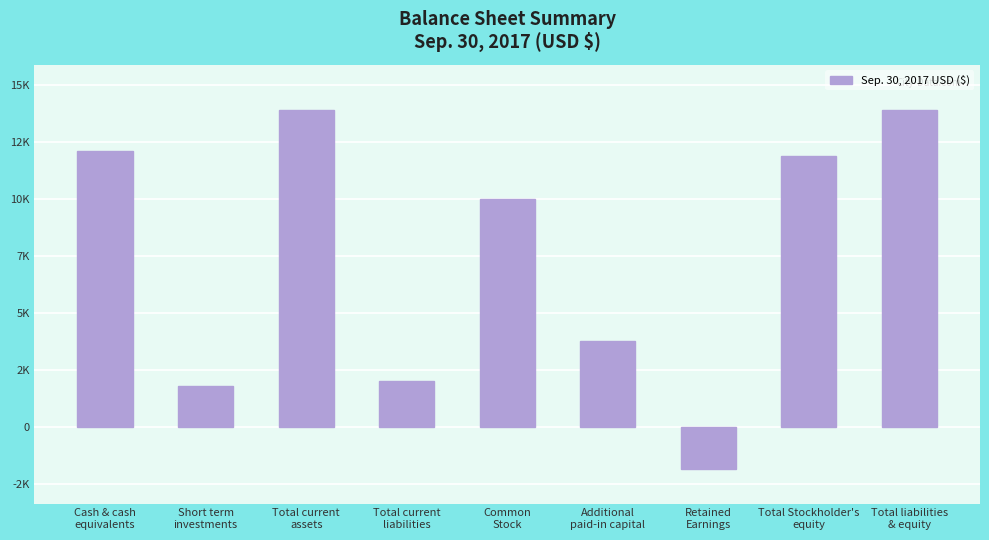

Does the chart contain any negative values?

Yes